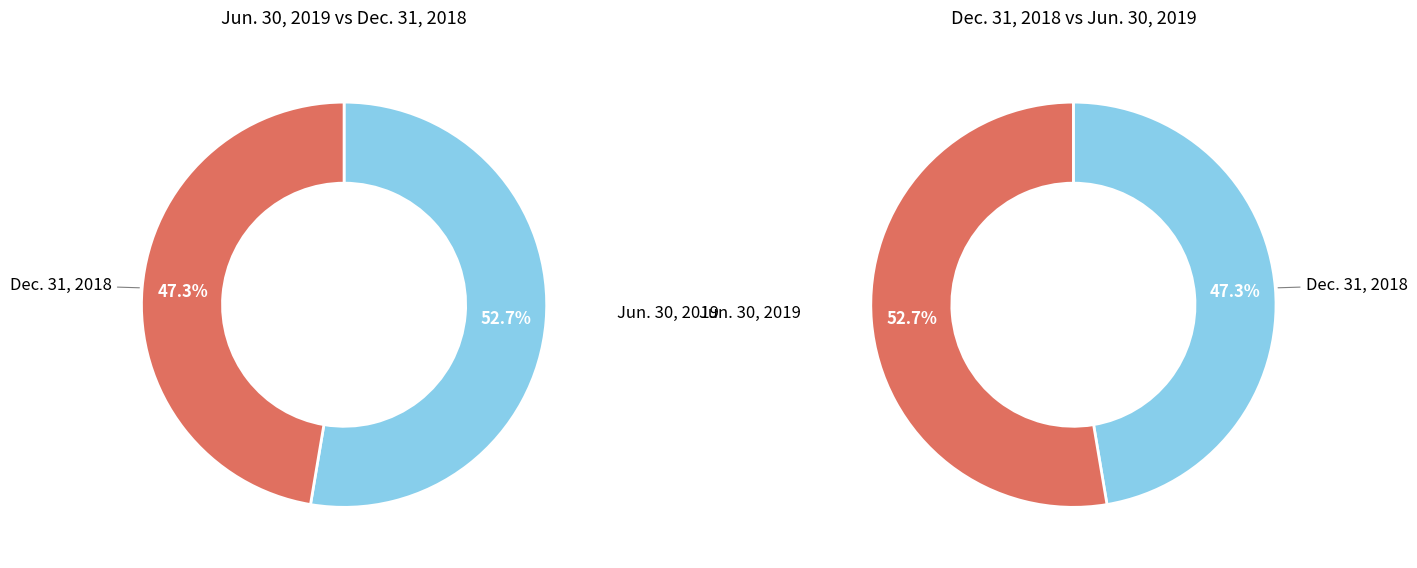

Is it true that Allowance for doubtful accounts (Dec. 31, 2018) is 47% of the pie?

True